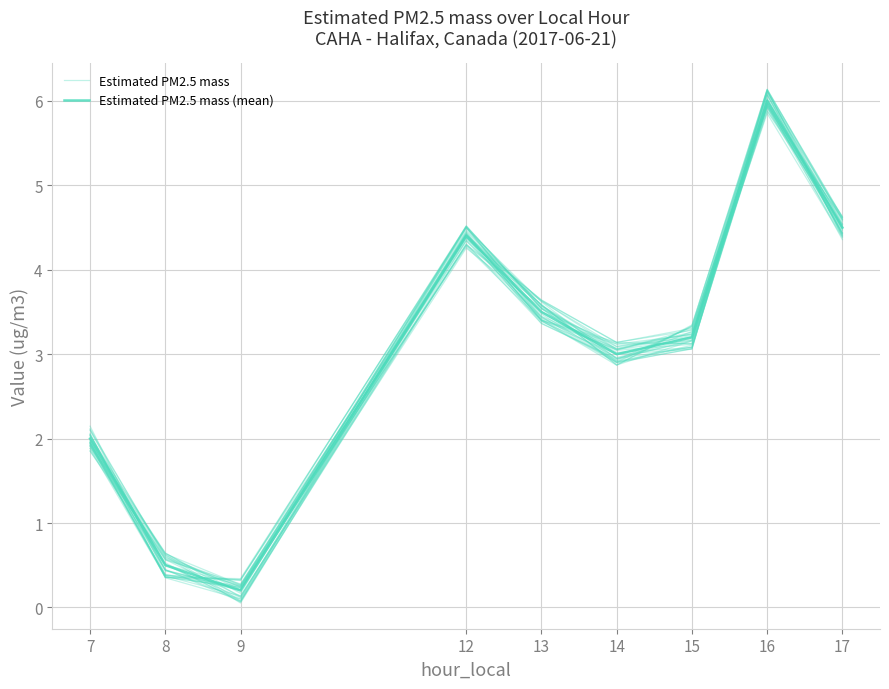

What is the maximum value shown in the chart?

6.1